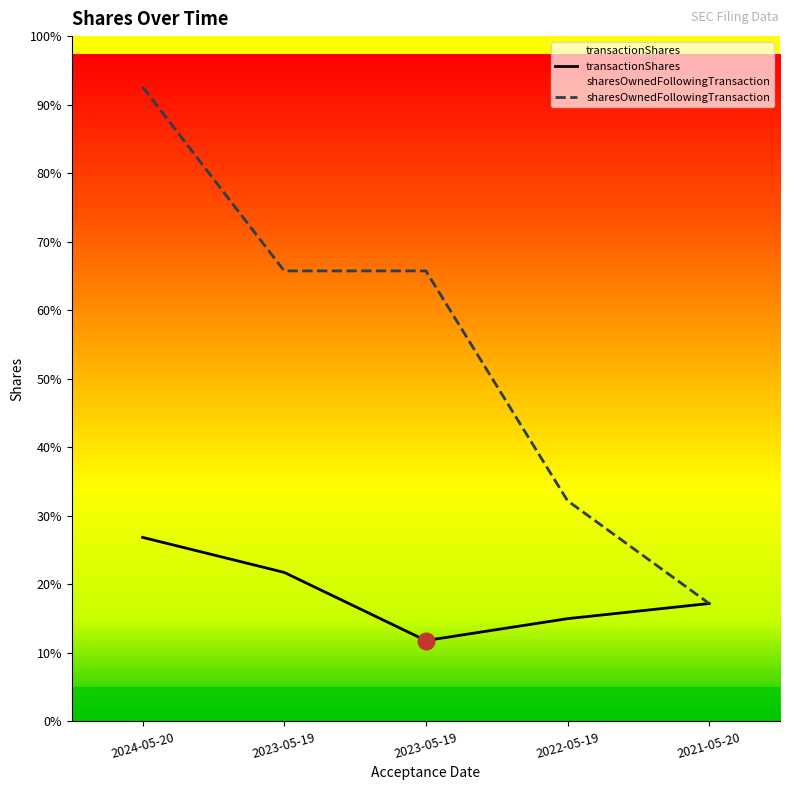

What is the minimum value for sharesOwnedFollowingTransaction?

17500